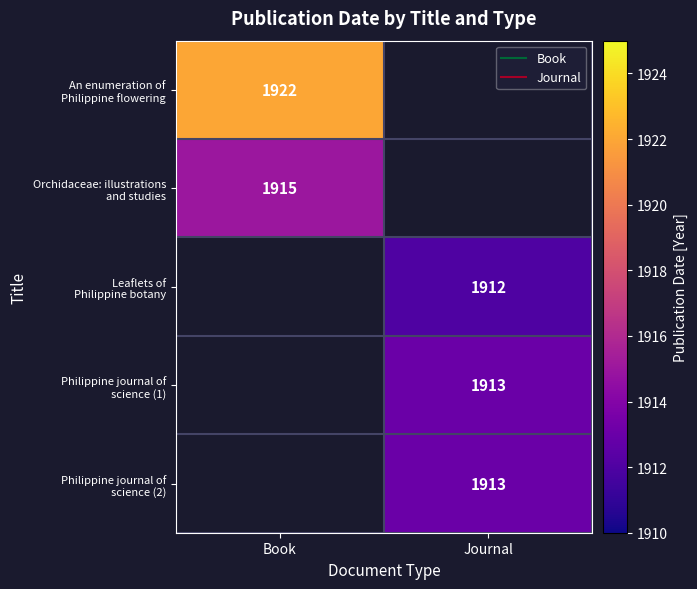

Is it true that Philippine journal of science (1) equals 2625.0 at Journal?

False